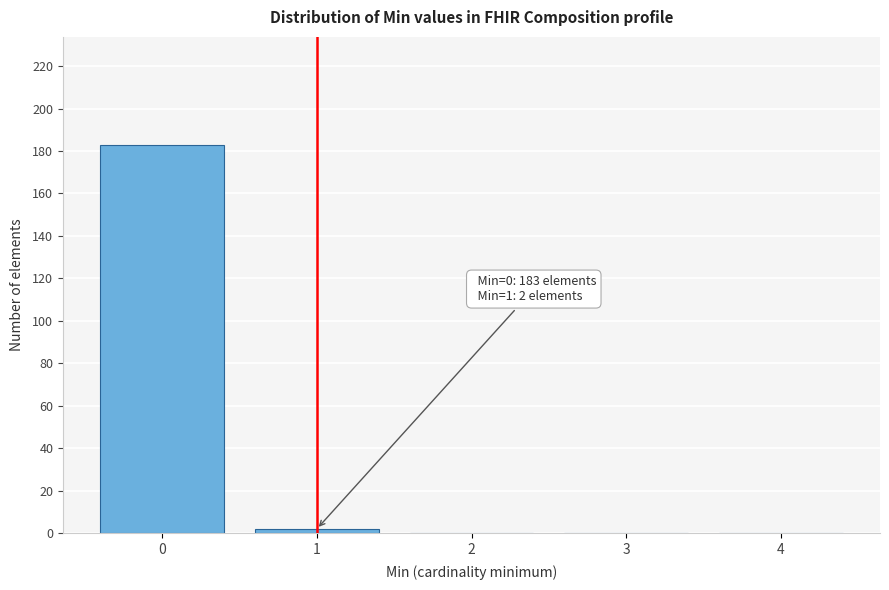

Reading left to right, list all the values displayed in this chart.

0=183	1=2	2=0	3=0	4=0